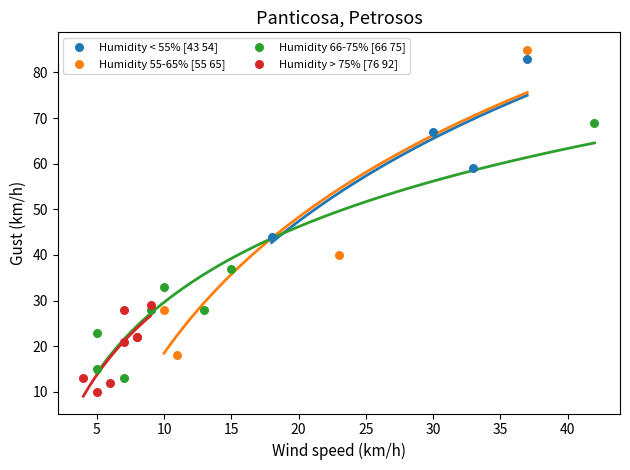

Which series has the widest spread of Y values?

Humidity 55-65% [55 65]